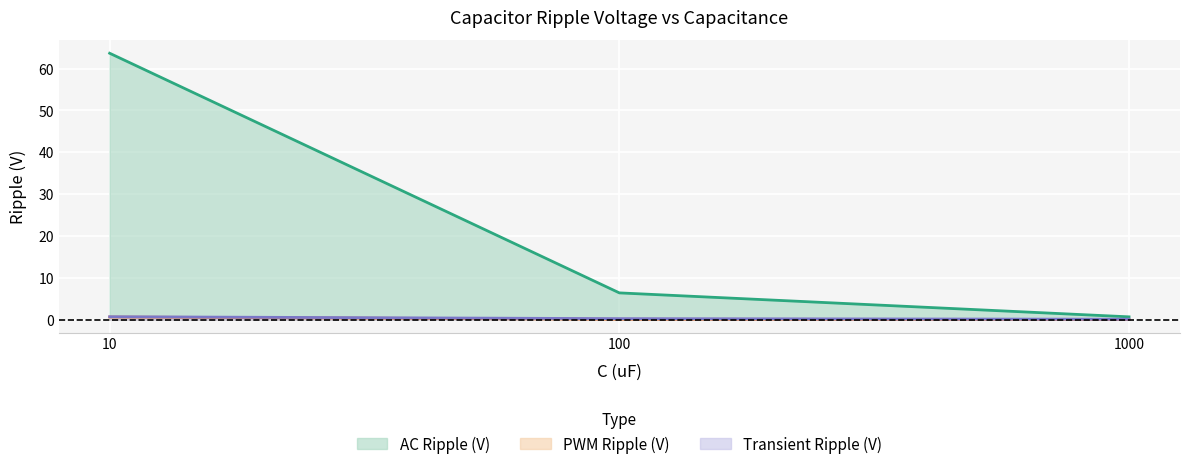

Is the value of AC Ripple (V) at 1000 greater than the value of Transient Ripple (V) at 10?

No